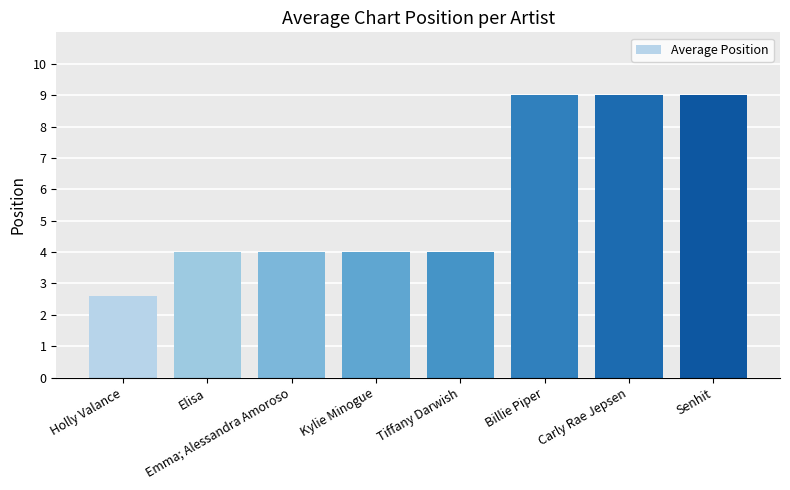

What is the maximum value shown in the chart?

9.0